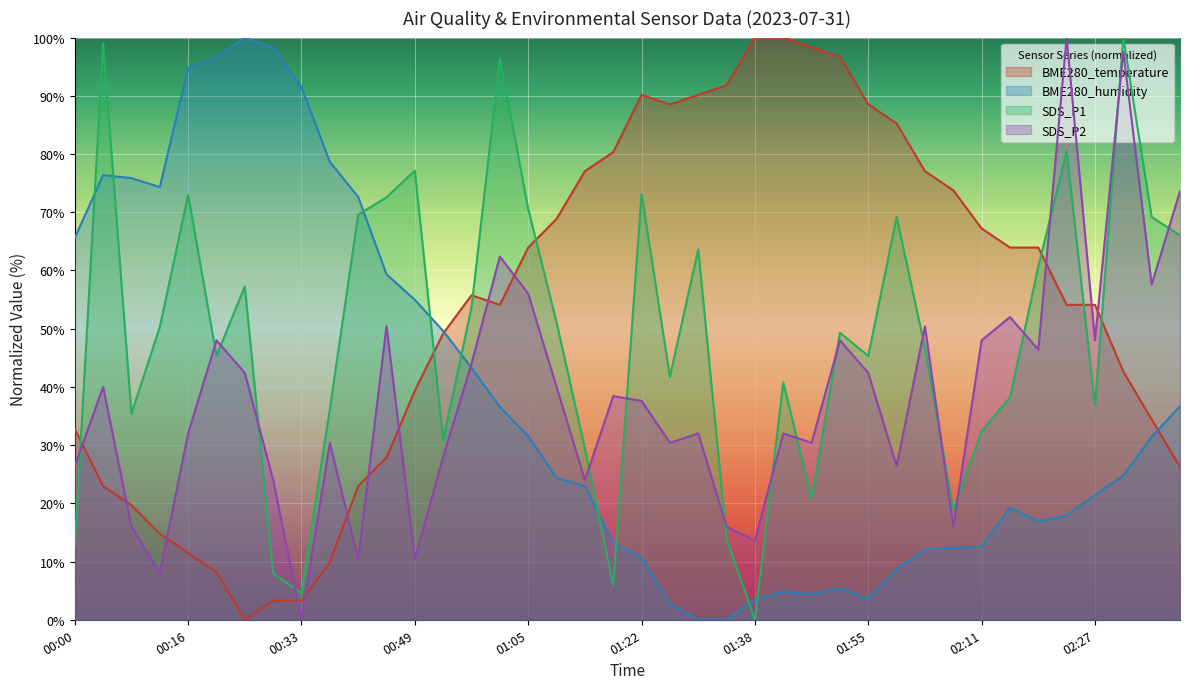

In SDS_P1, how many points are lower than both neighbors (excluding endpoints)?

11